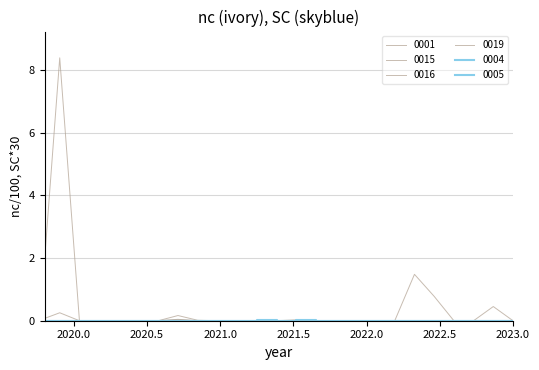

How many lines are shown in the chart?

6